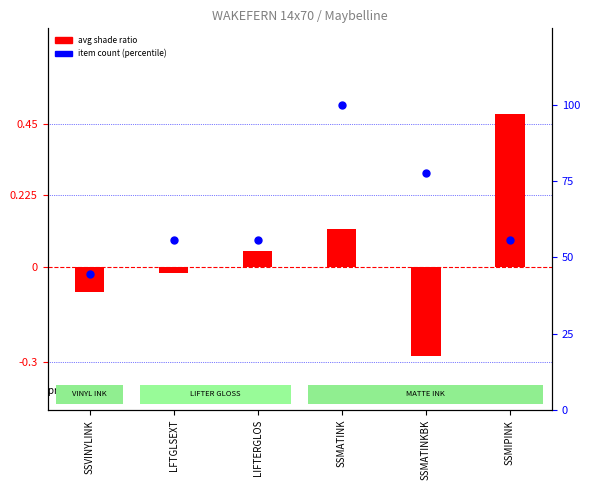

At which category is the sum across all series the highest?

SSMATINK